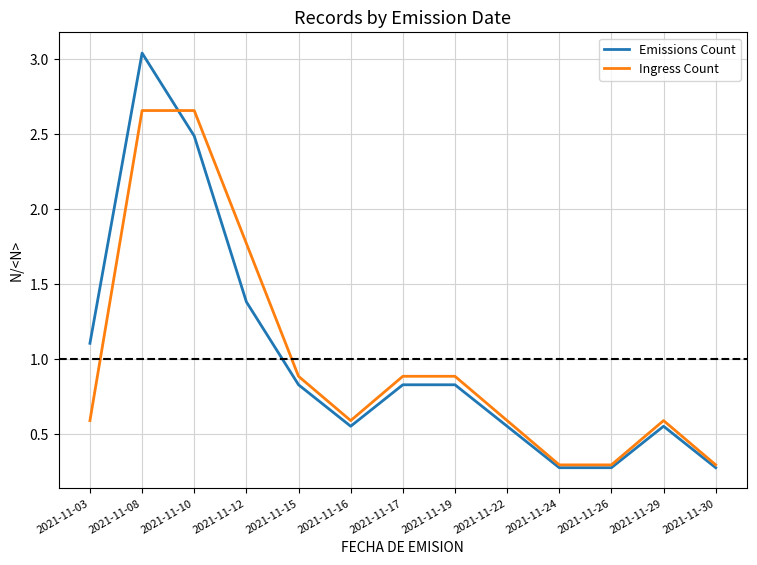

Which series has the largest range (max minus min)?

Emissions Count